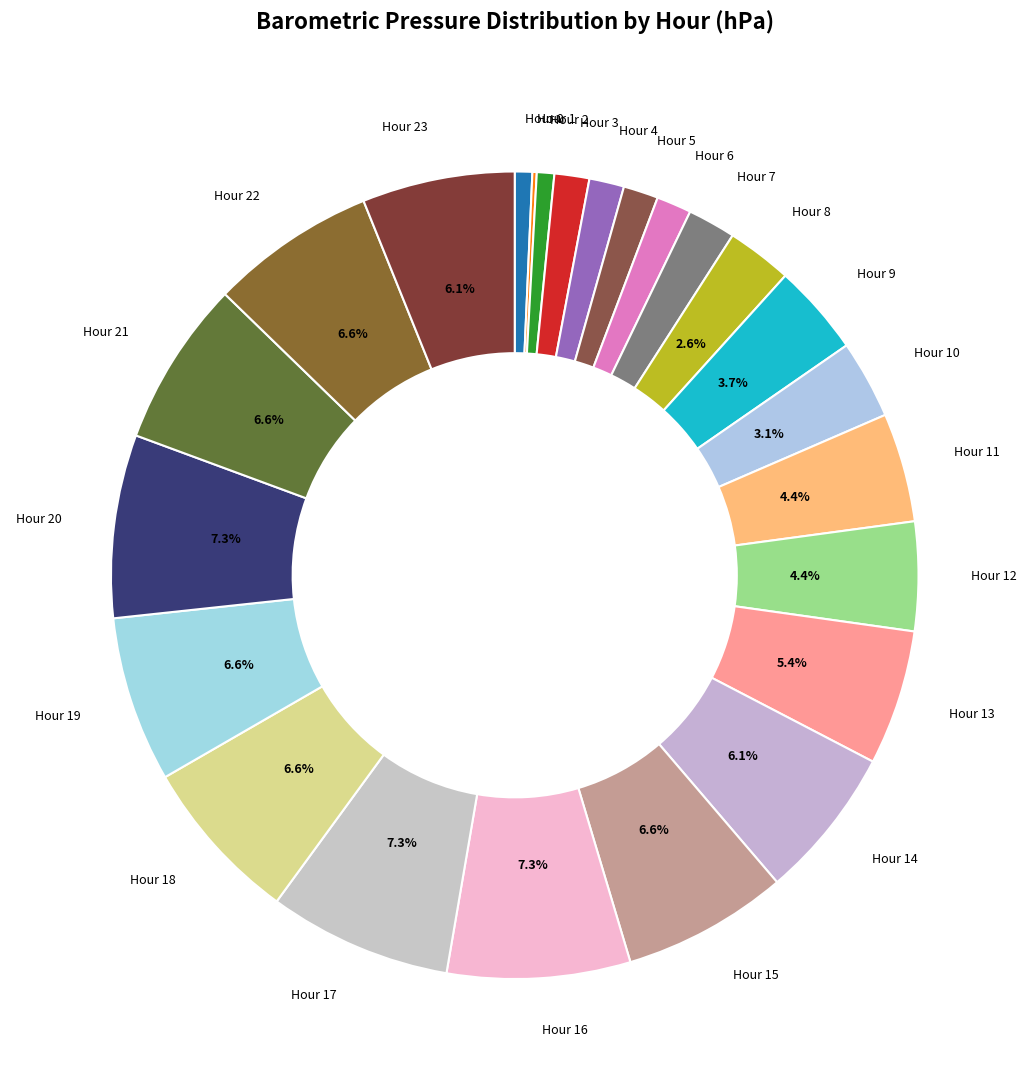

Is the sum of Hour 20 and Hour 2 greater than half?

No